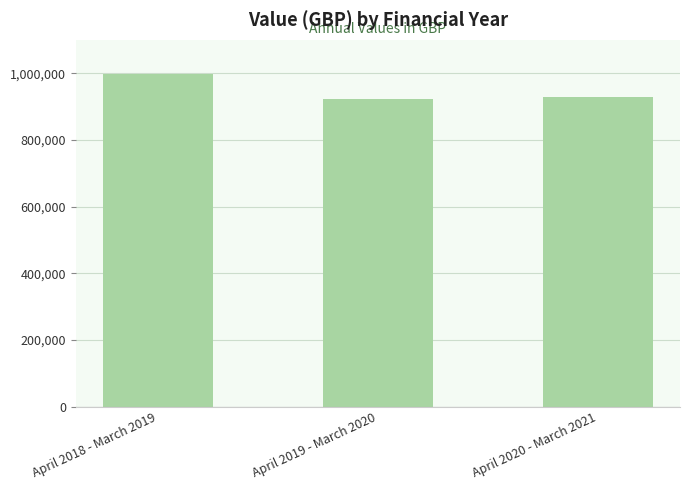

What is the value of the 2nd bar from the left?

922243.6